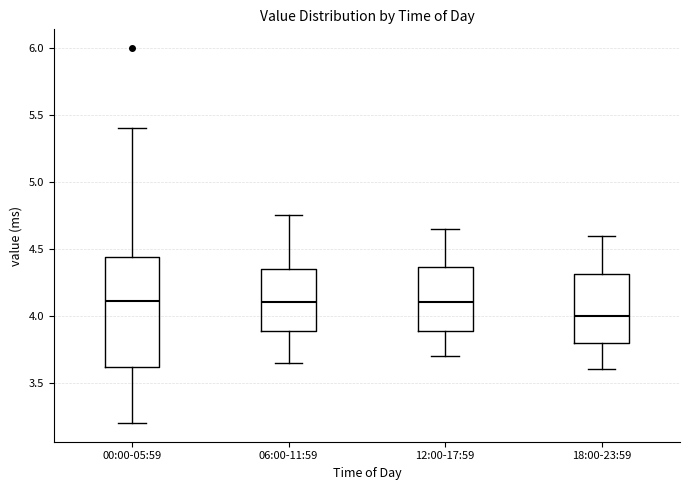

Comparing the boxes themselves (not the whiskers), which one is the tallest?

00:00-05:59